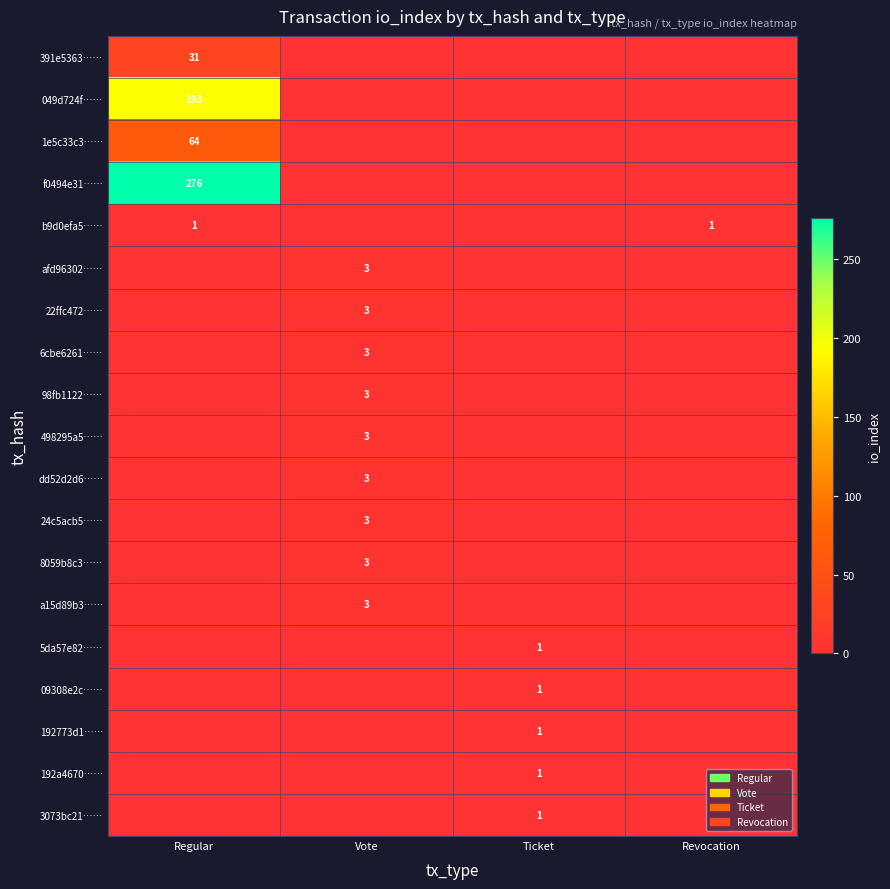

What is the spread (max minus min) of values at Ticket?

1